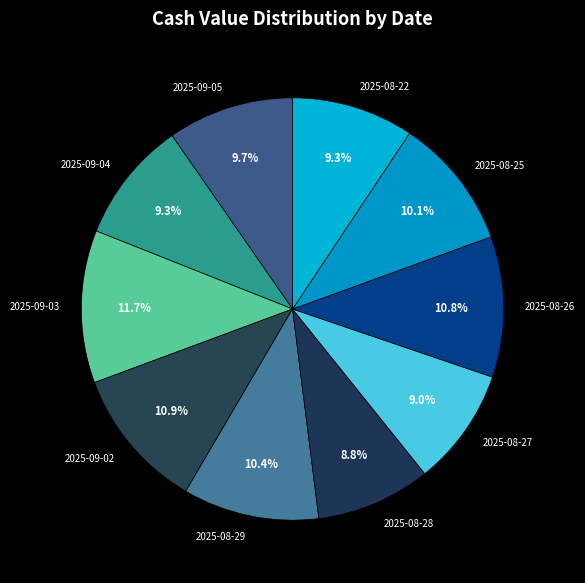

Is there a majority slice in this chart?

No